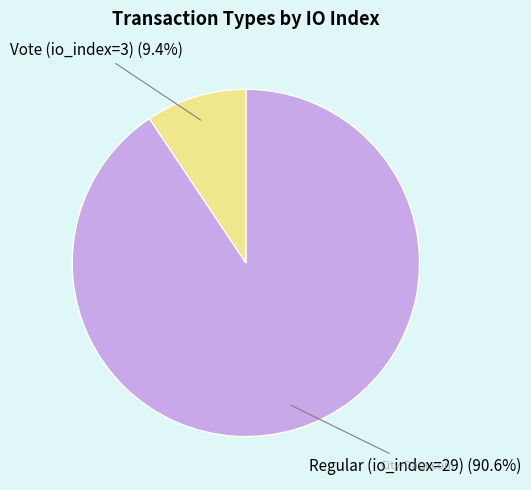

Count the number of slices in the pie.

2